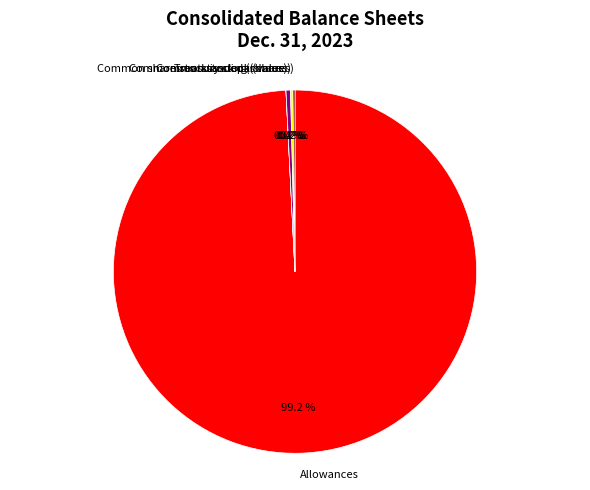

To the nearest percent, what is the combined percentage of Common stock issued (shares) and Allowances?

100%